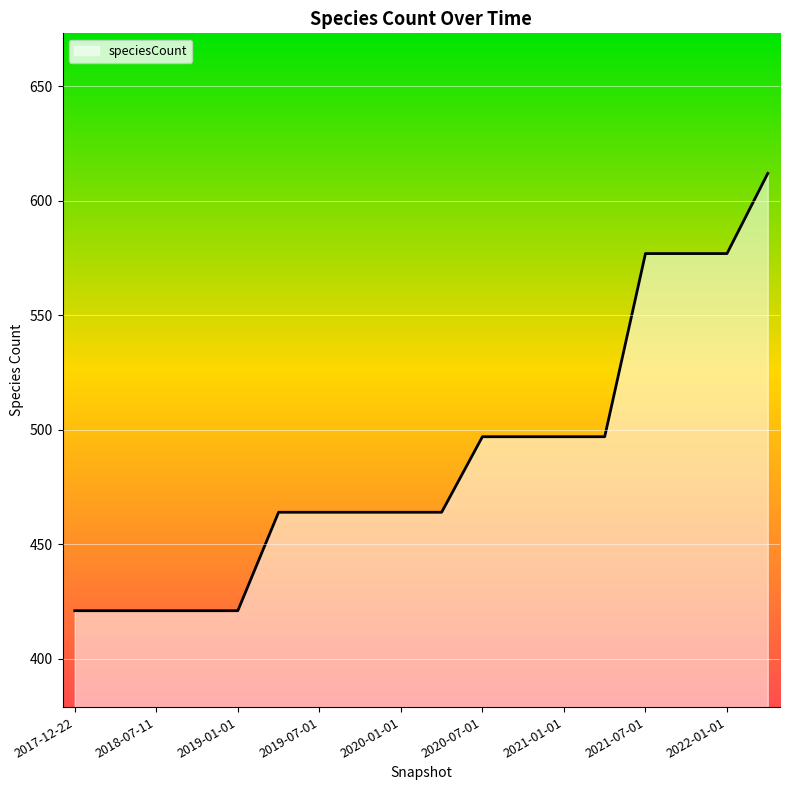

What is the difference between the maximum and minimum values?

191